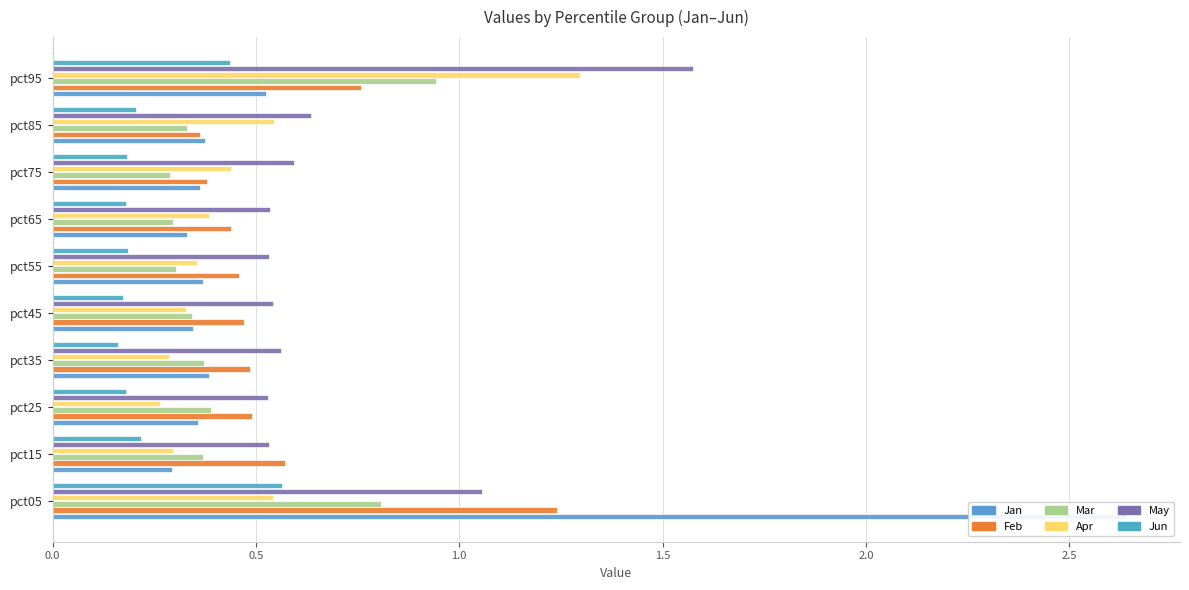

What is the difference between the second highest and minimum values in the Mar series?

0.5